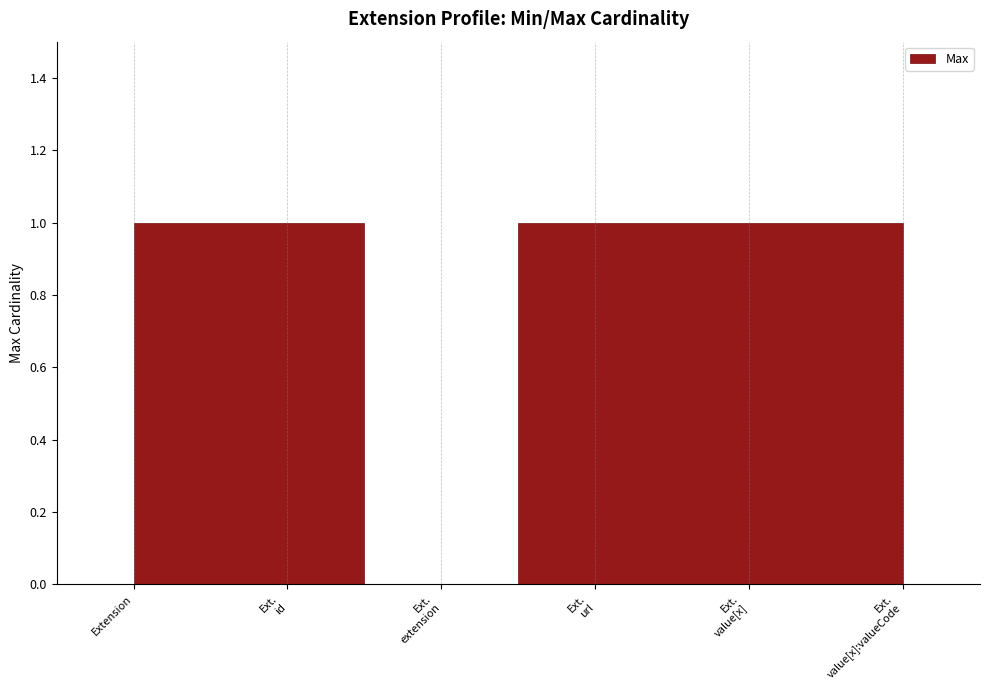

At which category does the chart reach its peak across all series?

Extension